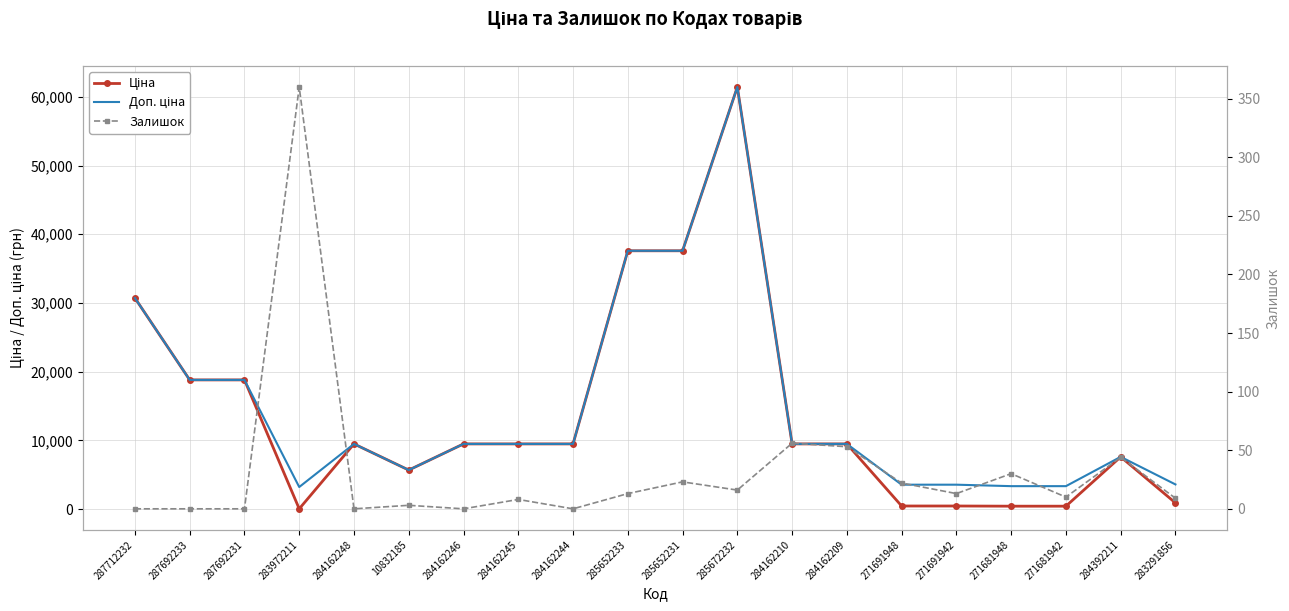

Which series has the largest range (max minus min)?

Ціна